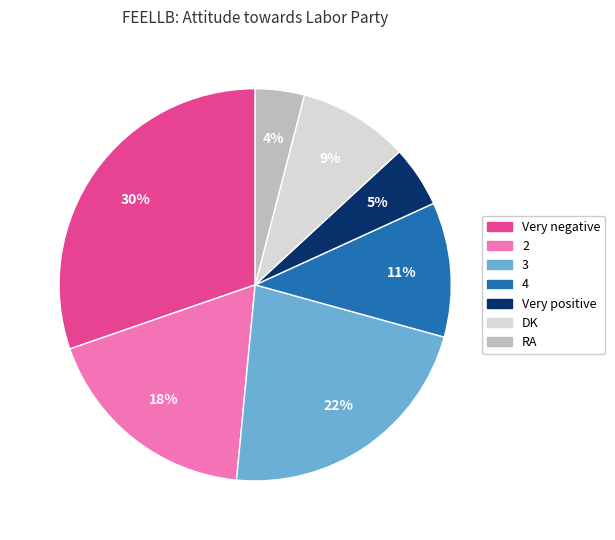

What percentage is the 2 slice, to the nearest percent?

18%